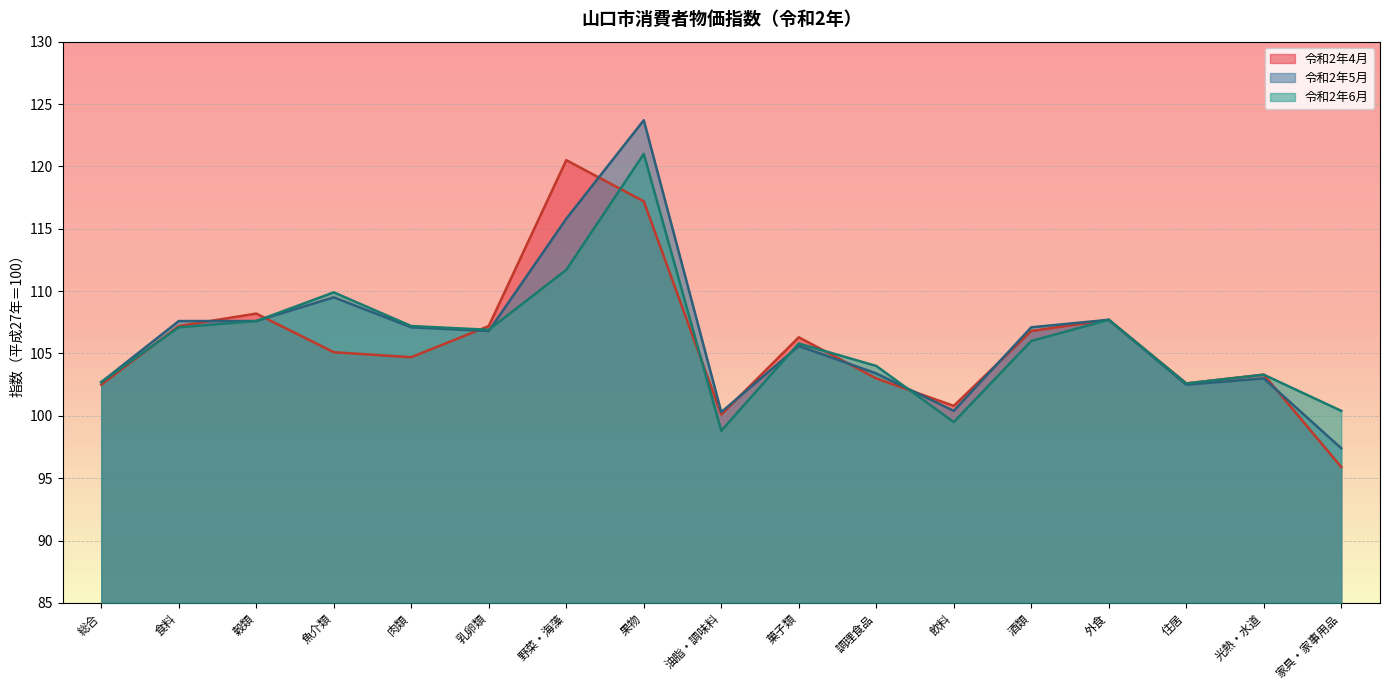

Which has a higher value, 穀類 or 菓子類?

穀類